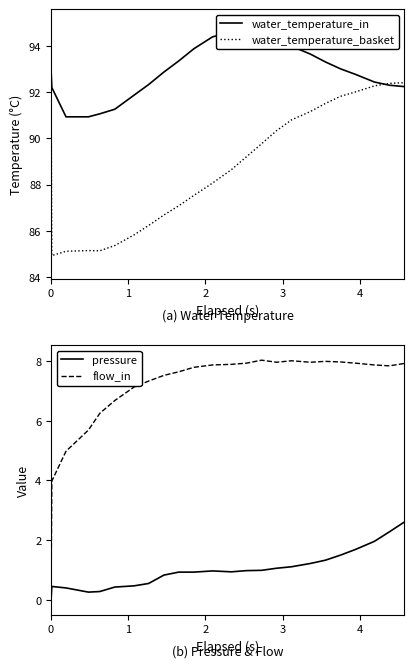

True or false: flow_in and pressure cross at least once.

False